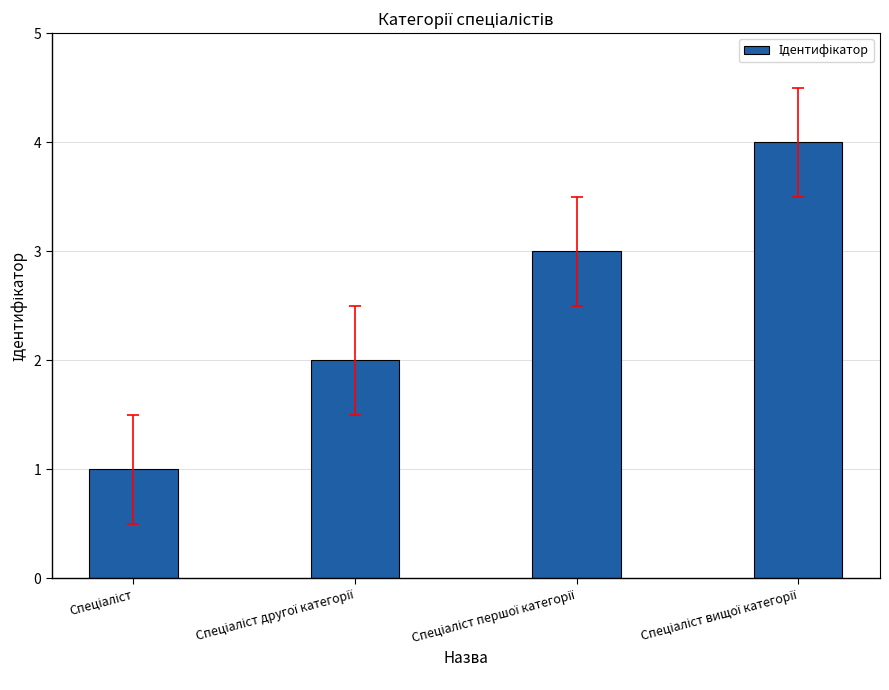

What is the maximum value shown in the chart?

4